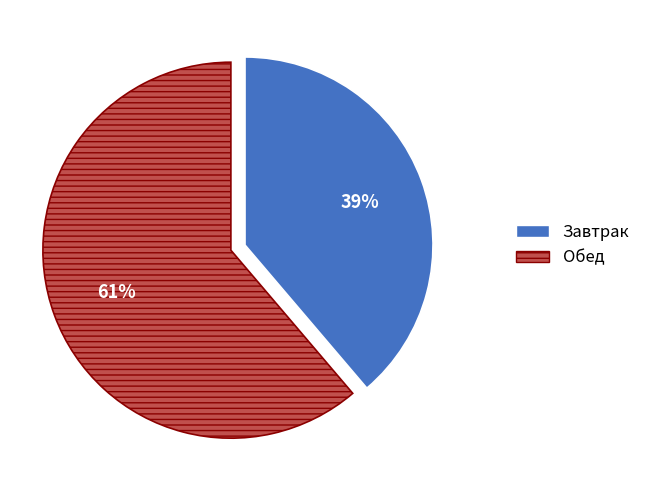

Approximately how many times larger is the value at Завтрак compared to Обед?

0.6